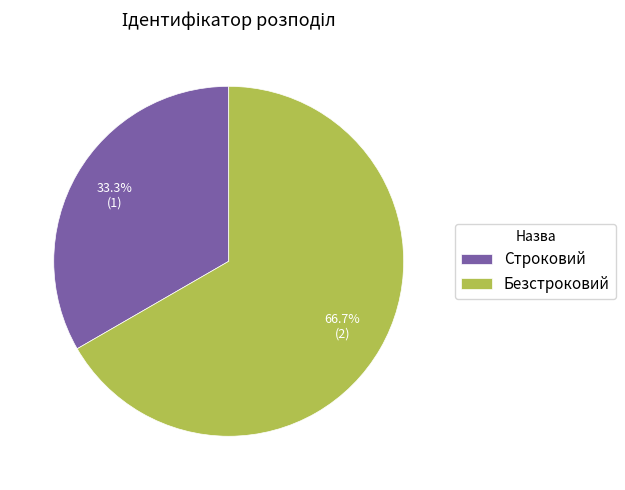

How many slices are in this pie chart?

2